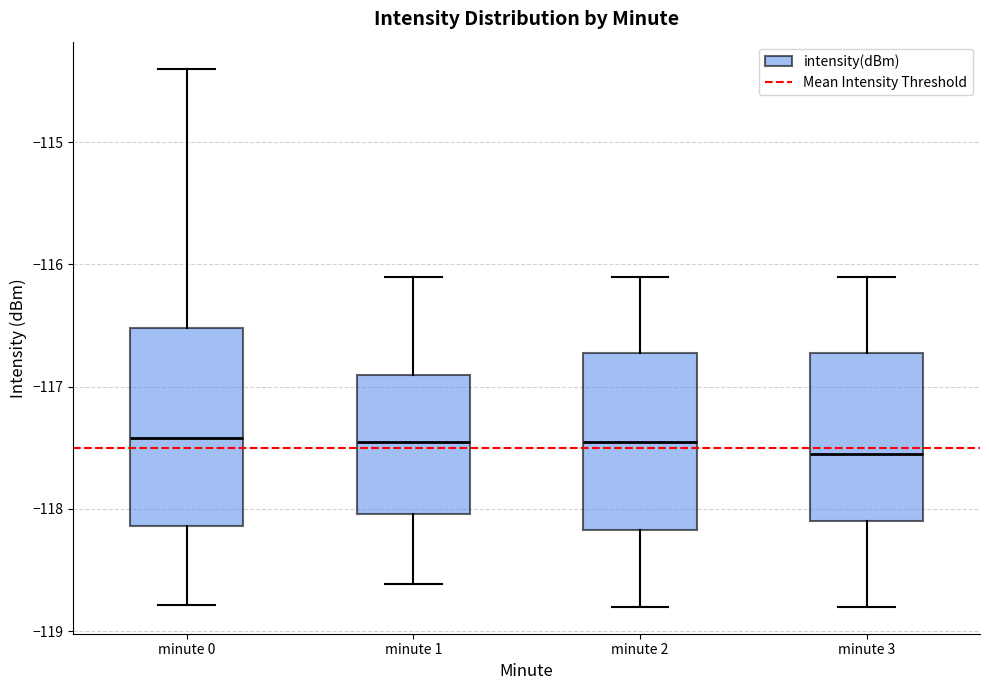

Reading left to right, transcribe this box plot: for each box, give where its median line is, the range the box spans, and where its two whiskers end, as read against the y-axis. The values are not printed on the chart, so give them approximately, as read against the axis.

minute 0: median -117.4, box -118.1 to -116.5, whiskers -118.8 to -114.4
minute 1: median -117.4, box -118.0 to -116.9, whiskers -118.6 to -116.1
minute 2: median -117.4, box -118.2 to -116.7, whiskers -118.8 to -116.1
minute 3: median -117.5, box -118.1 to -116.7, whiskers -118.8 to -116.1